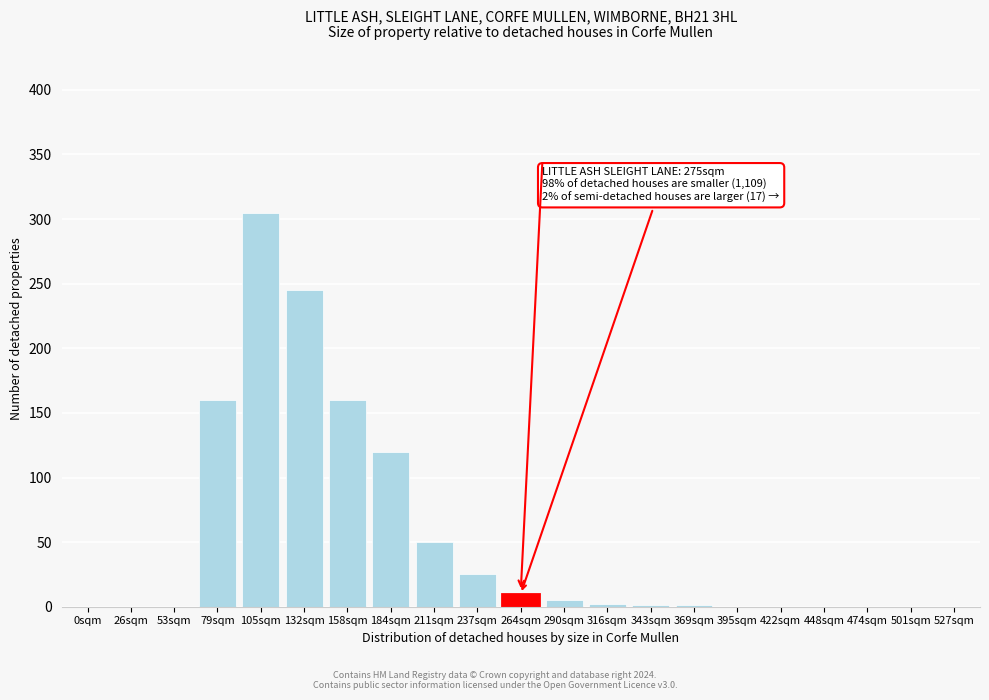

What is the approximate value at 237sqm?

25